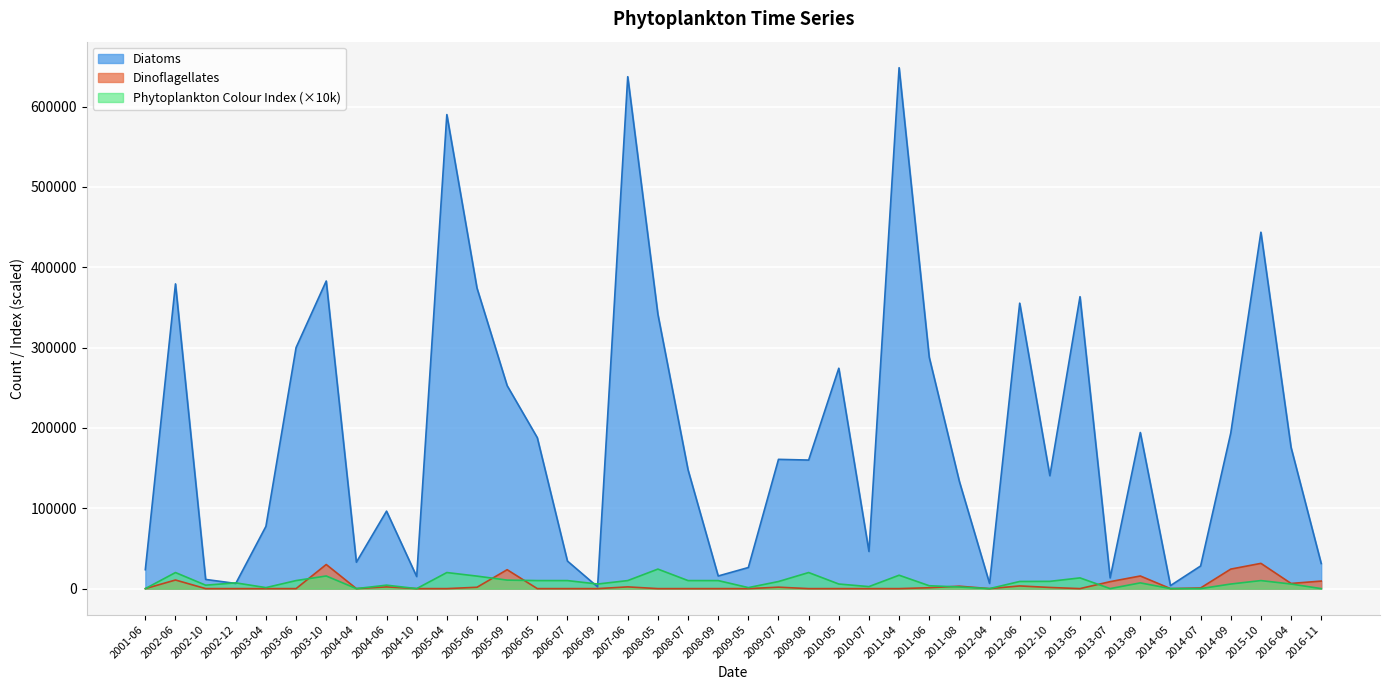

Which series changed the most between 2005-06 and 2014-07?

Diatoms